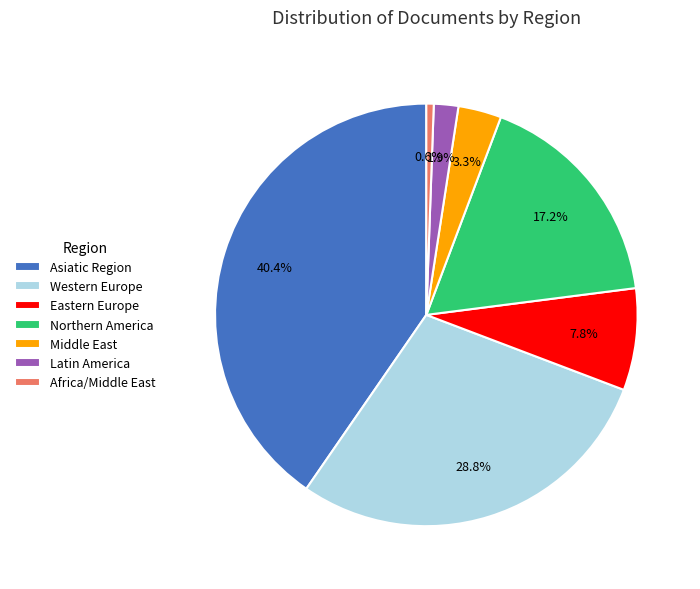

To the nearest percent, what is the difference between the Northern America and Western Europe slice percentages?

12%